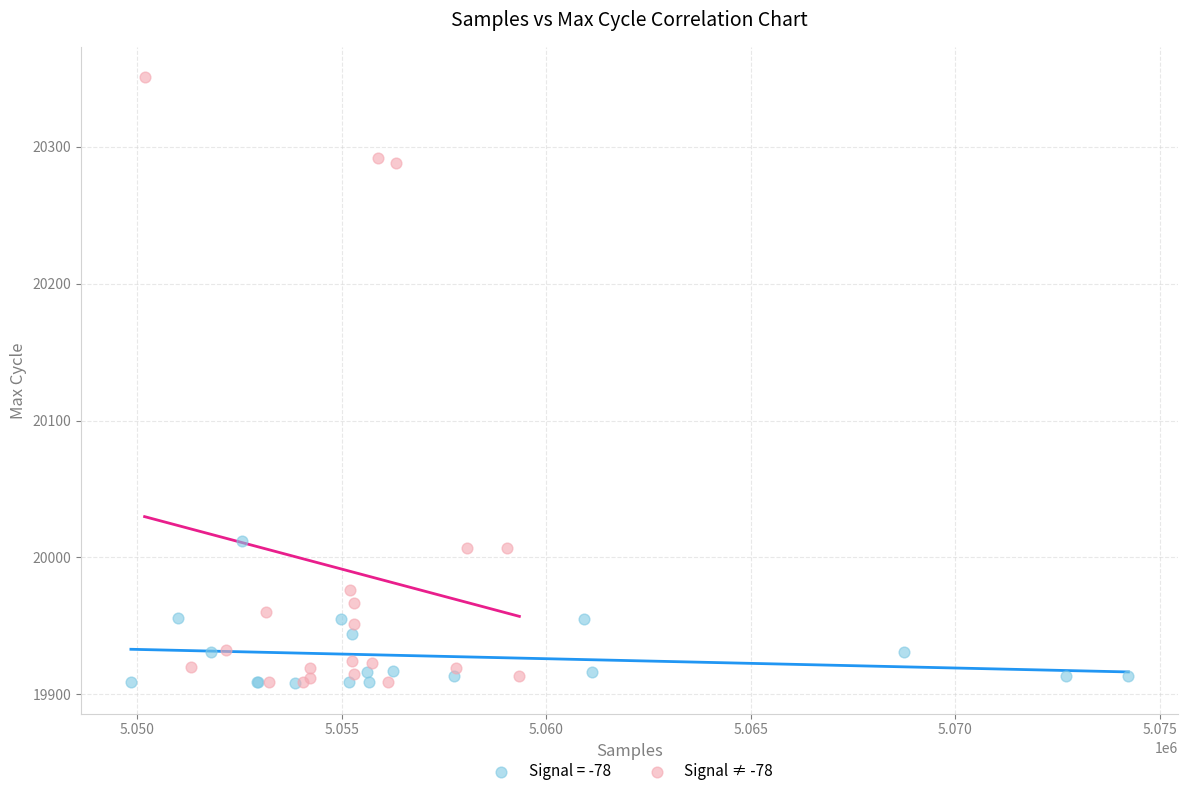

Which series contains the highest Y value?

Signal ≠ -78